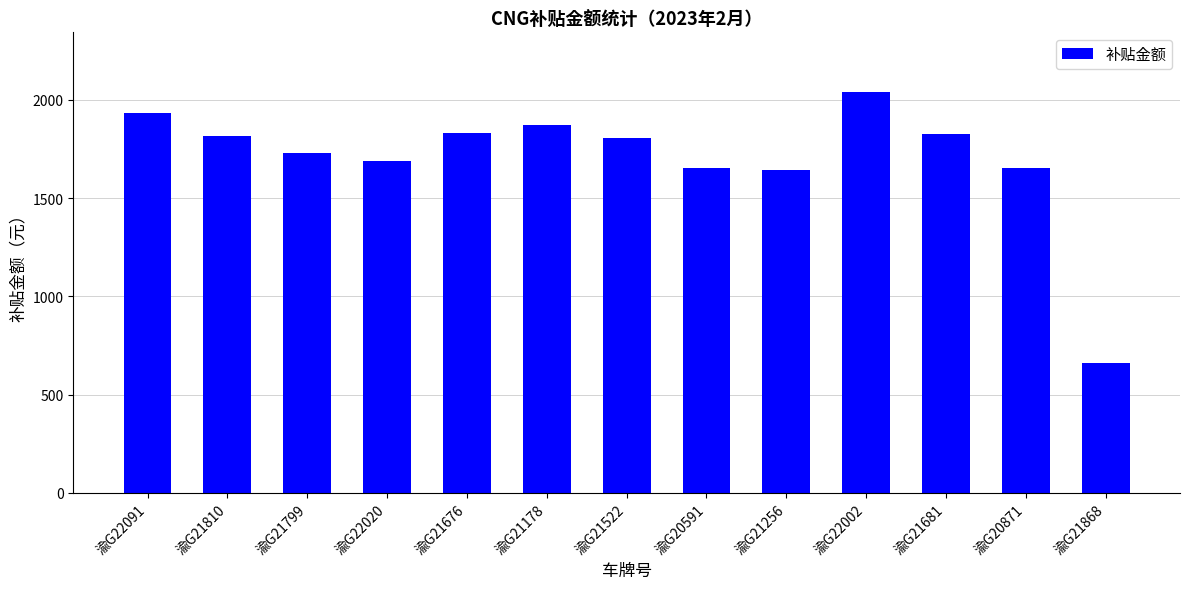

At which category does the chart reach its peak across all series?

渝G22002